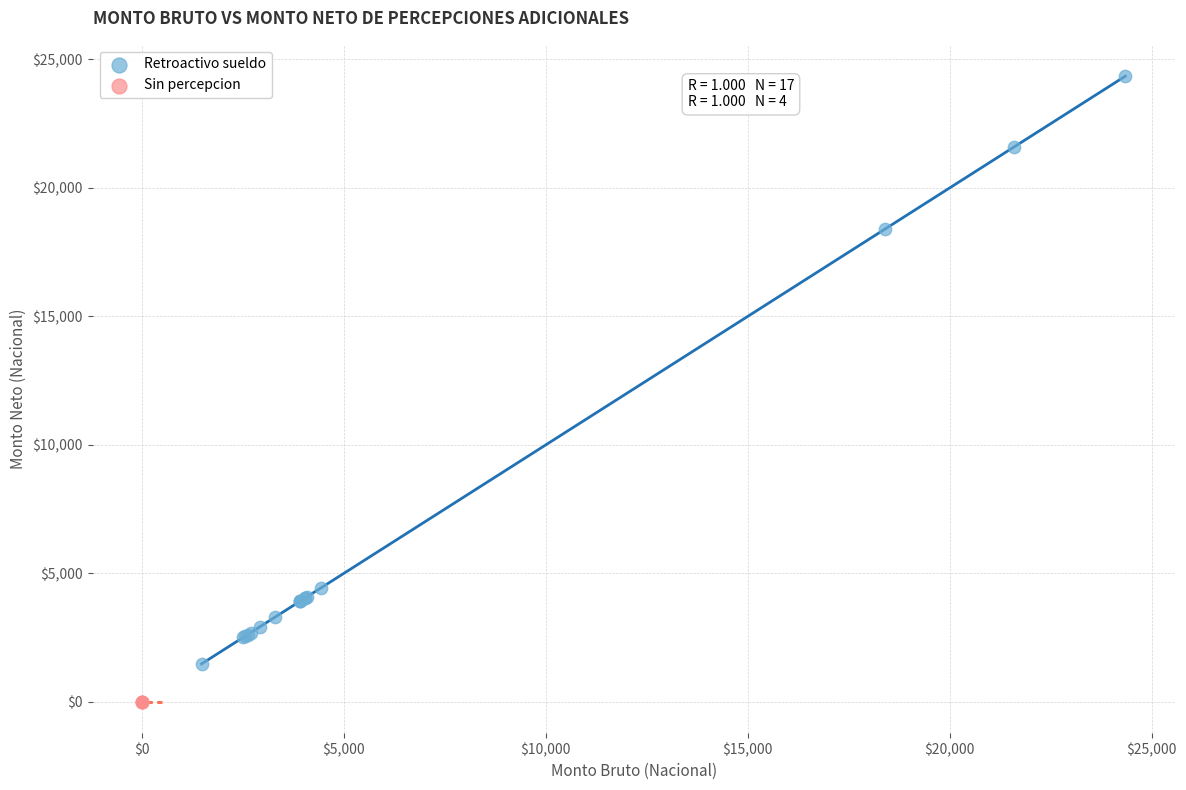

Which series contains the lowest Y value?

Sin percepcion